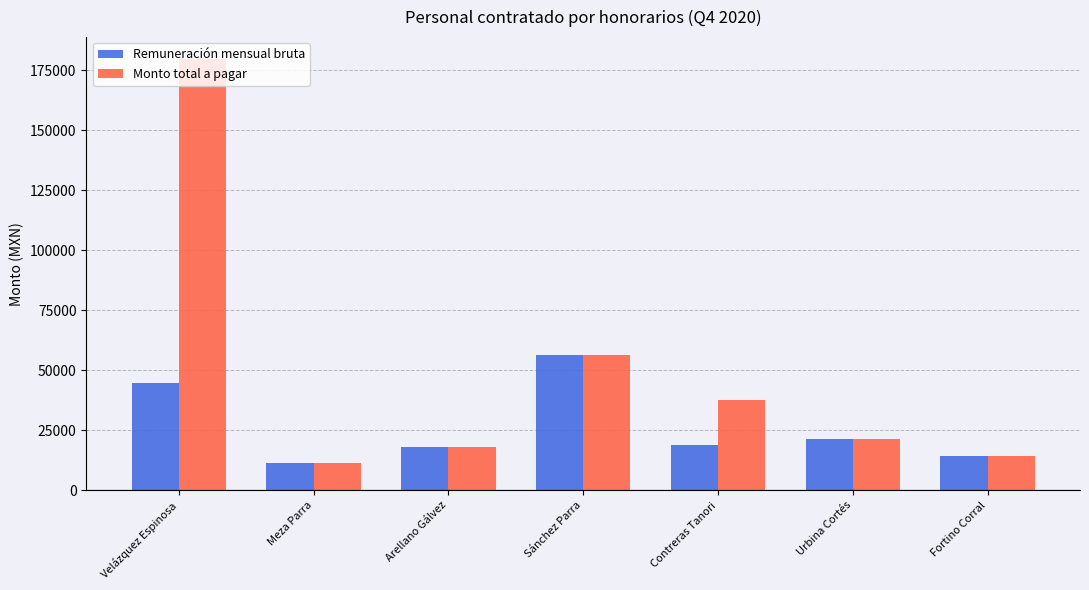

How many bars are there in each group?

2